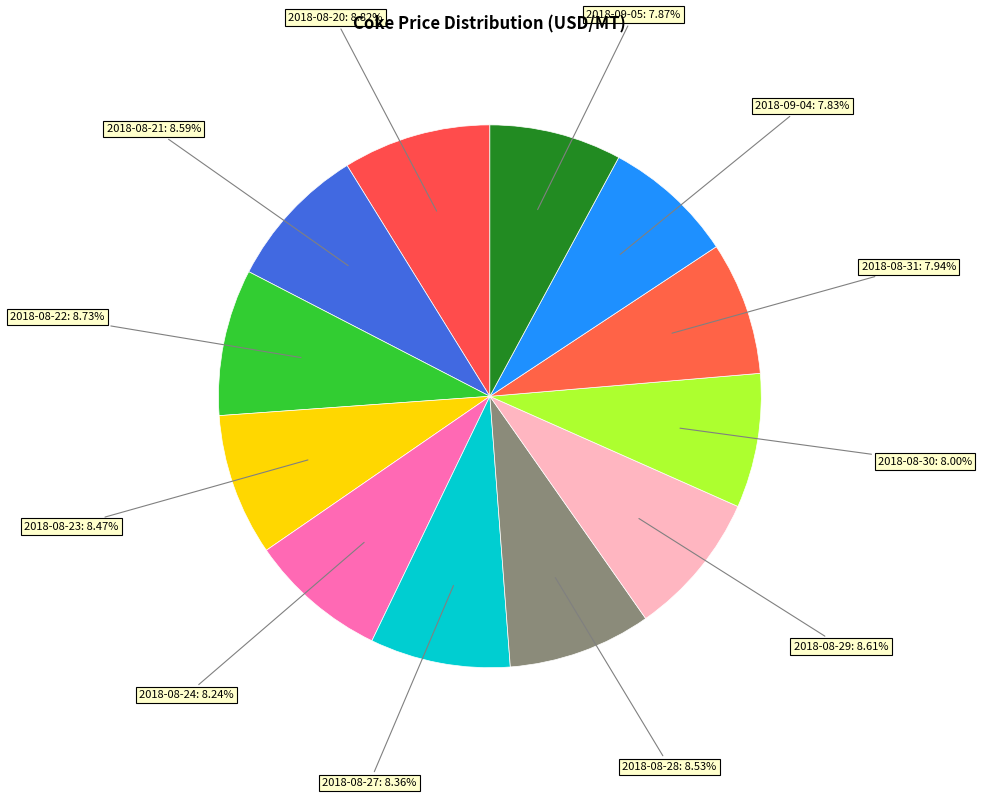

Count the number of slices in the pie.

12